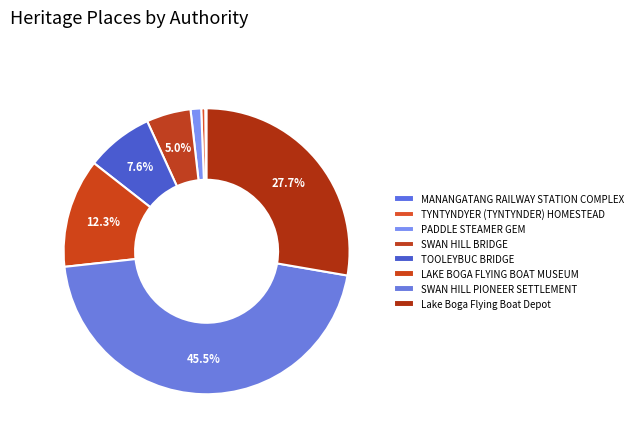

Which has a higher value, LAKE BOGA FLYING BOAT MUSEUM or SWAN HILL PIONEER SETTLEMENT?

SWAN HILL PIONEER SETTLEMENT